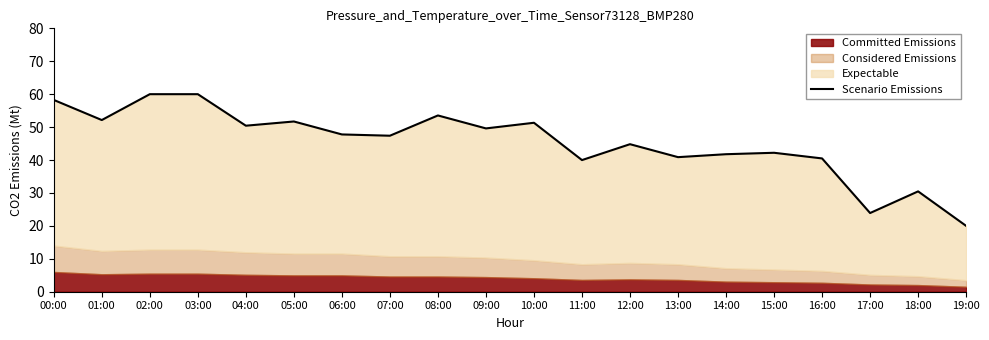

How many lines are shown in the chart?

1